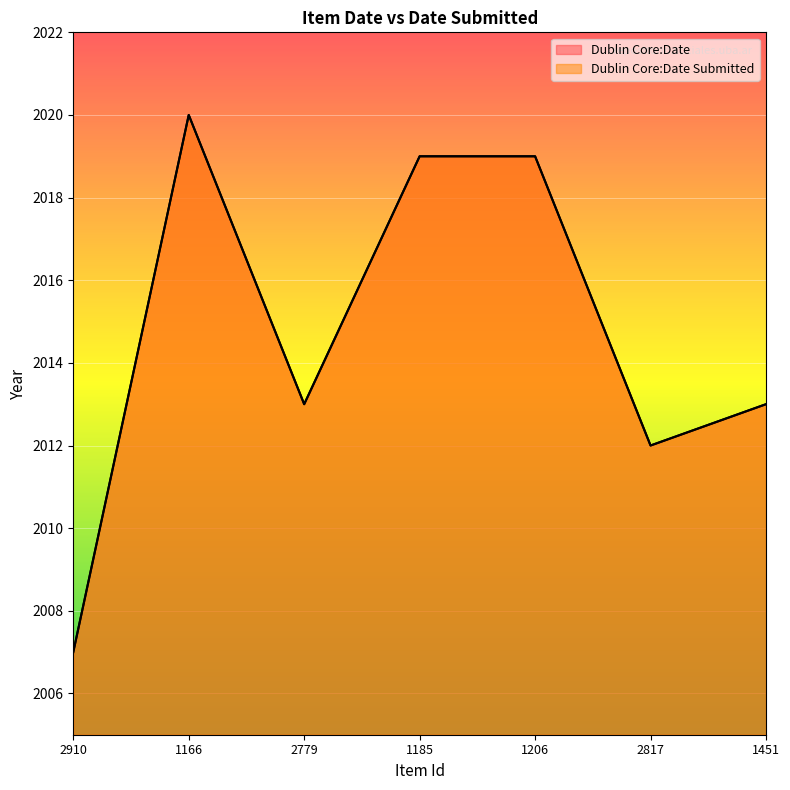

How many data points in Dublin Core:Date are above 2013?

3